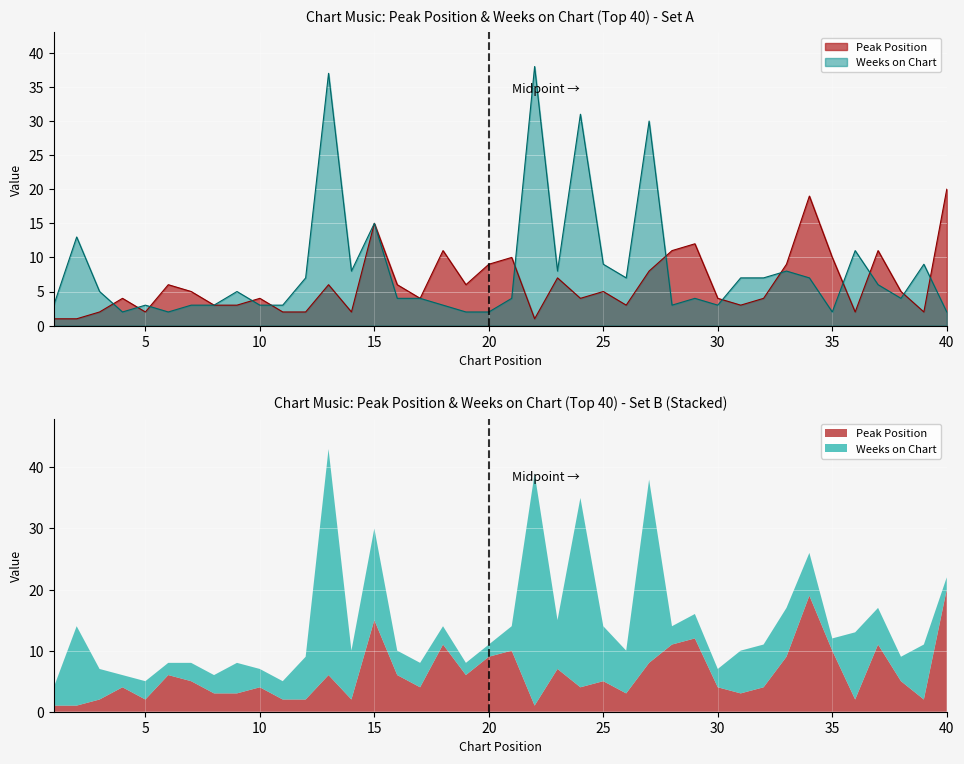

How many data points in Peak Position are above 5?

17